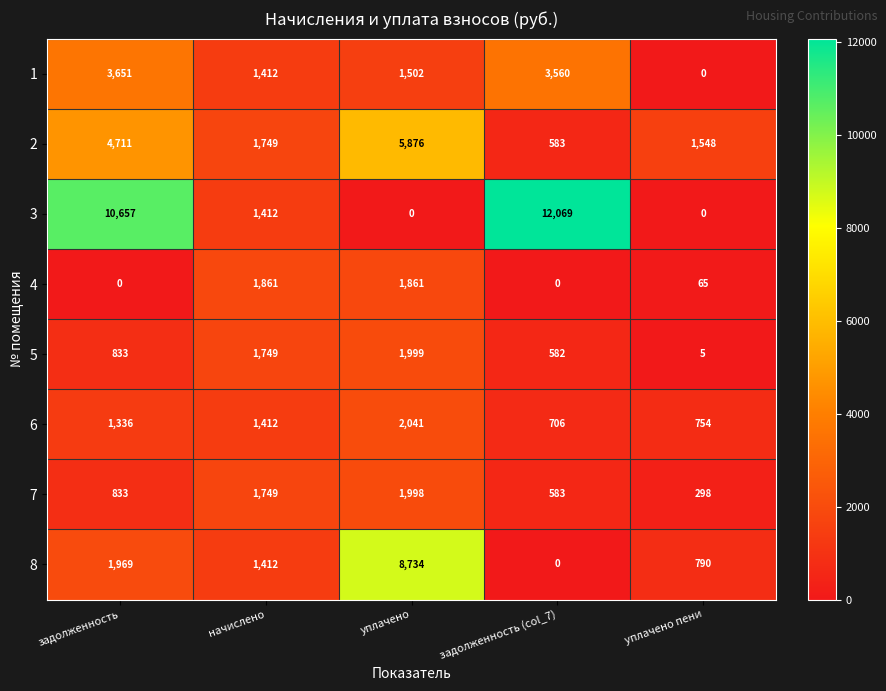

Read the 8 value at задолженность, to the nearest 100.

2000